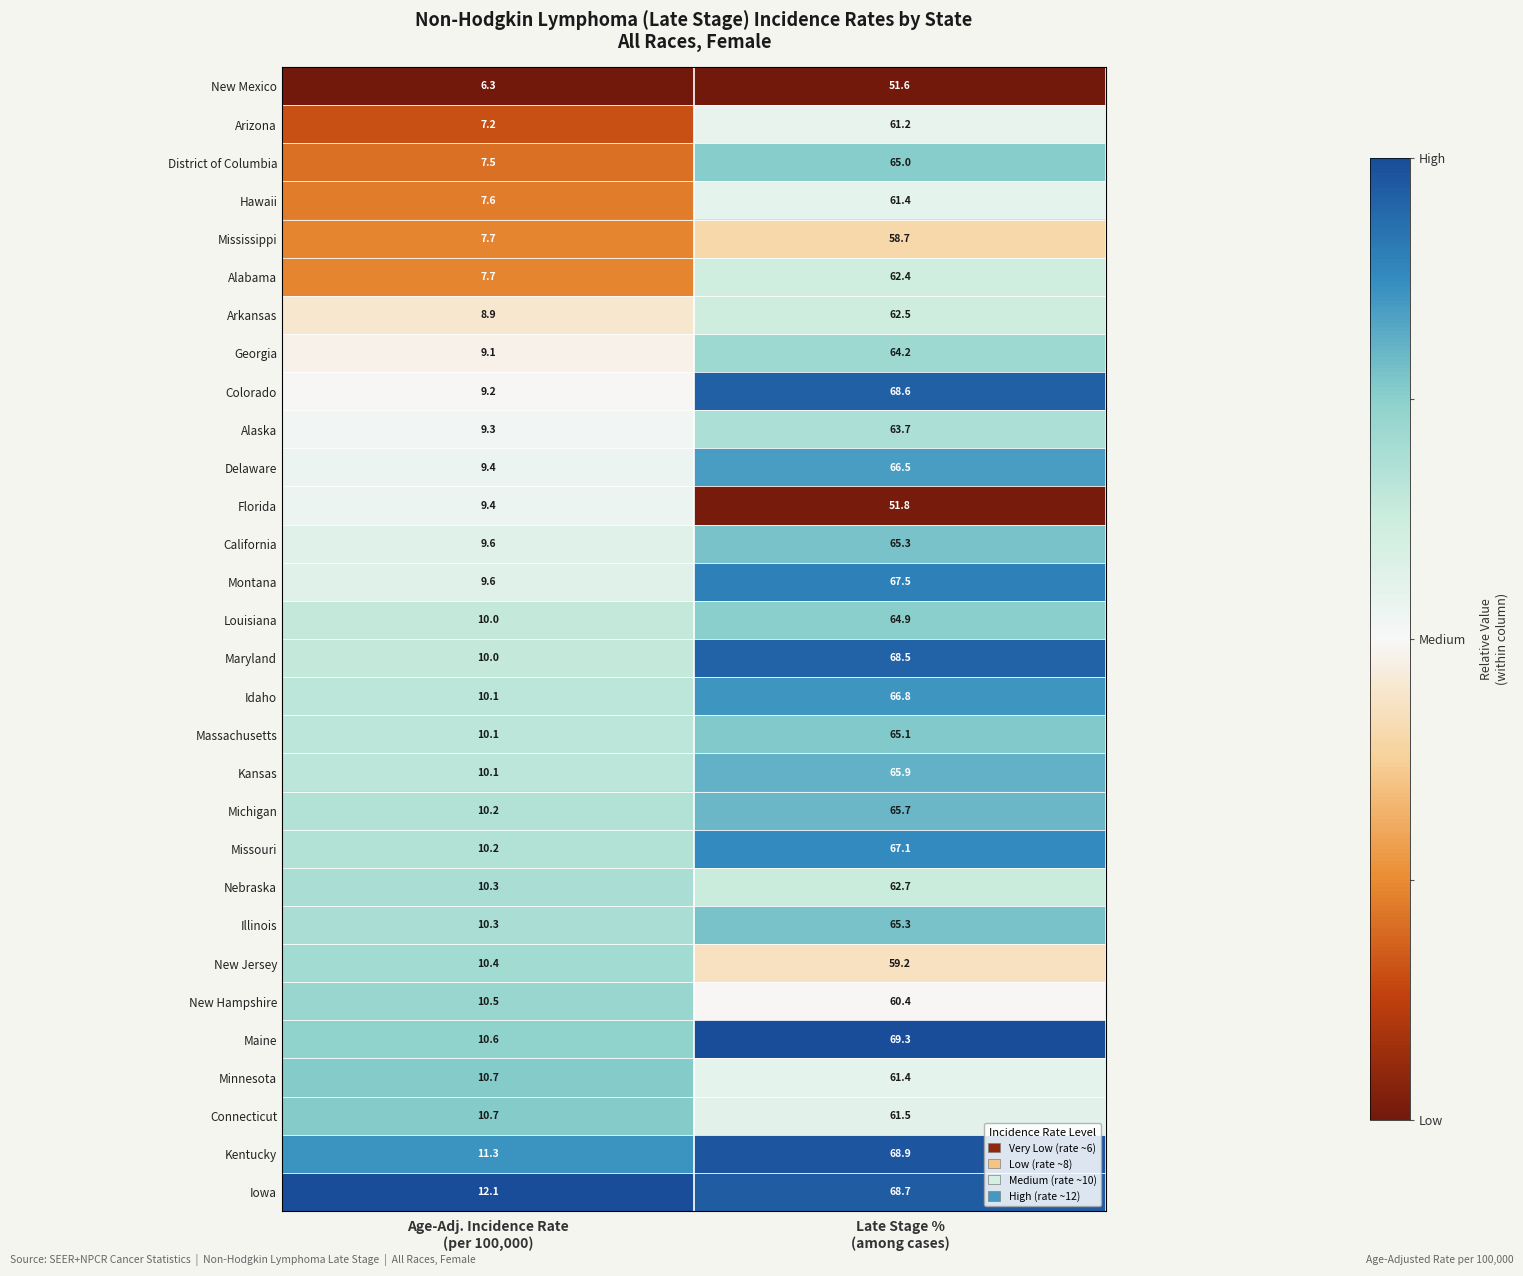

Which series has the largest range (max minus min)?

Colorado